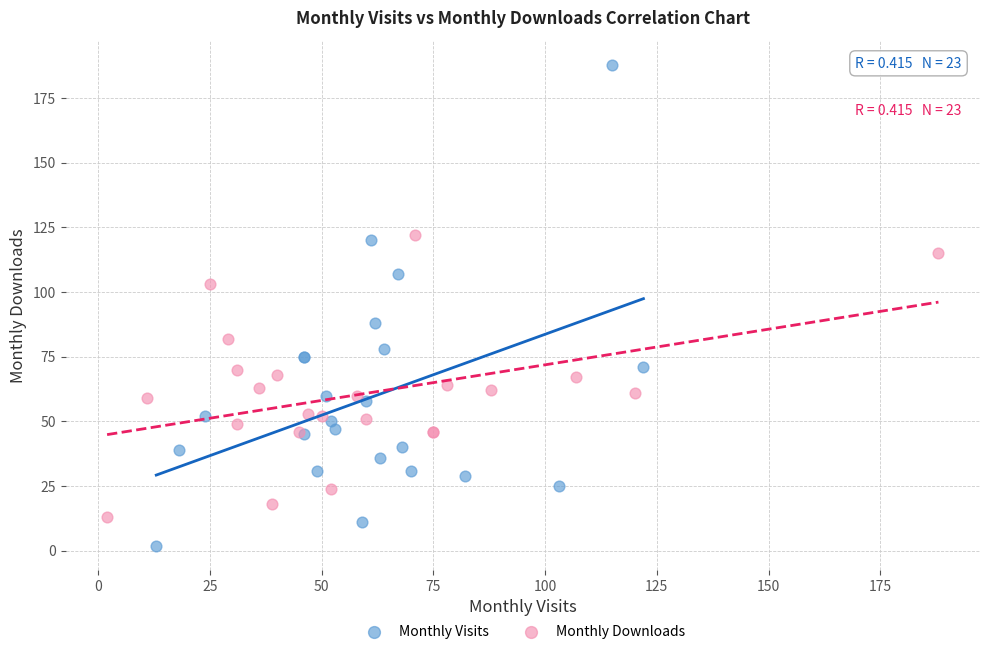

Which series has the largest Y range (max minus min)?

Monthly Visits